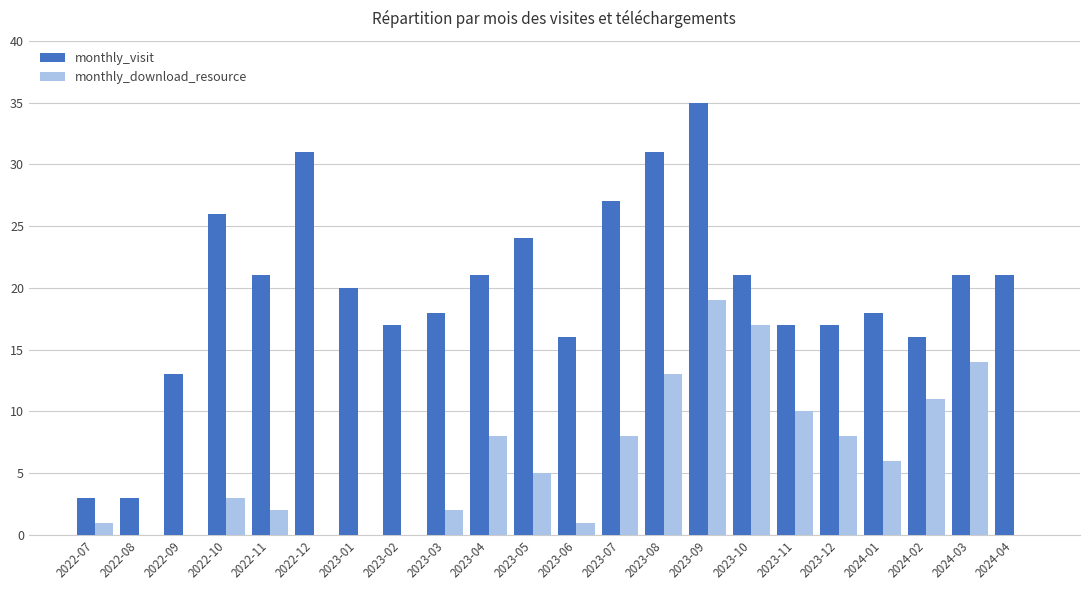

What is the total value across all series at 2022-08?

3